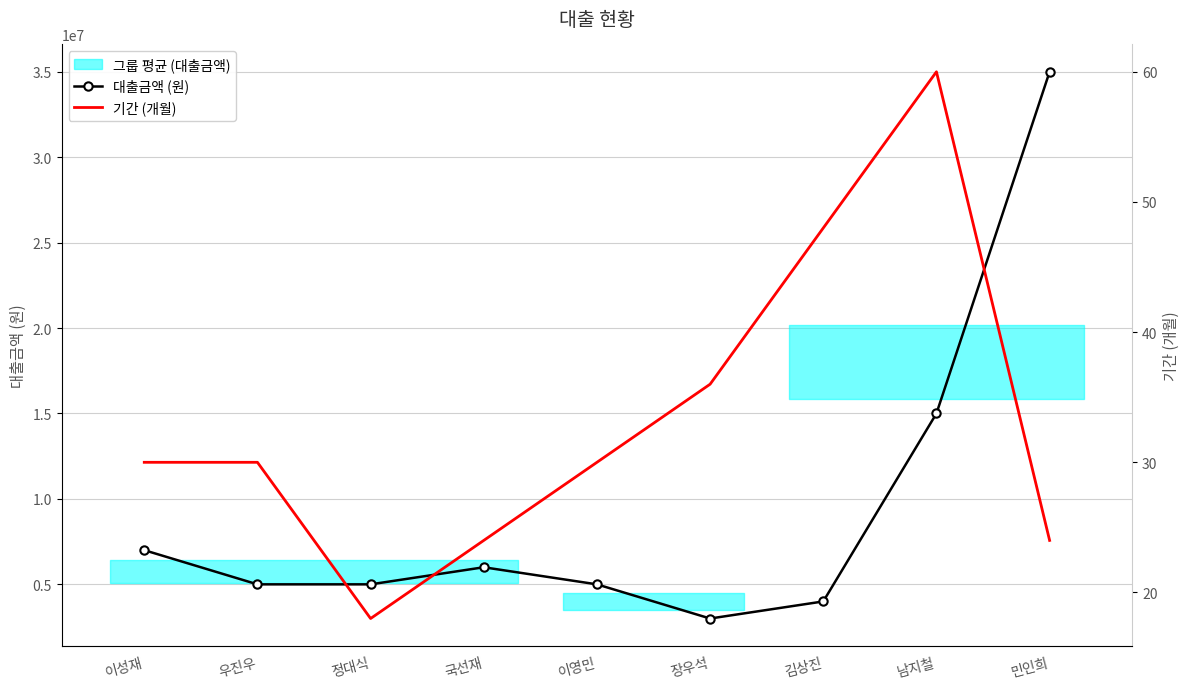

In 대출금액 (원), how many points are lower than both neighbors (excluding endpoints)?

1